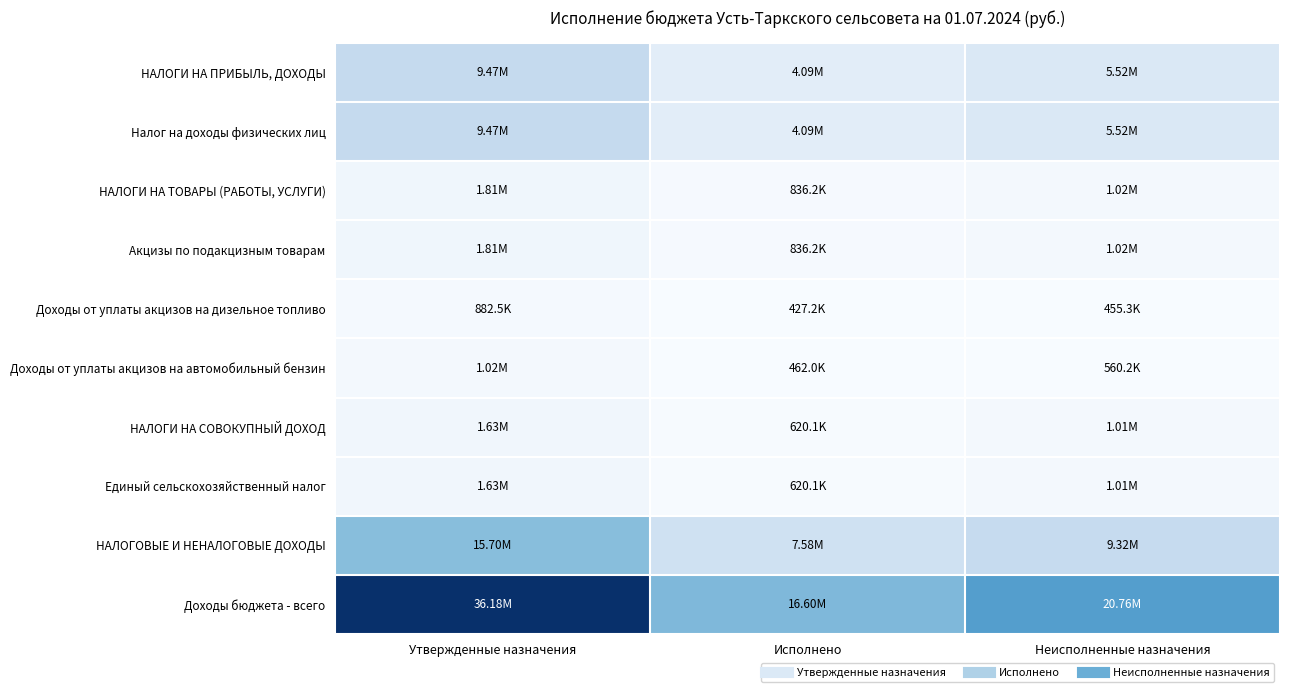

At Неисполненные назначения, list the series in order from smallest to largest.

Доходы от уплаты акцизов на дизельное топливо, Доходы от уплаты акцизов на автомобильный бензин, НАЛОГИ НА СОВОКУПНЫЙ ДОХОД, Единый сельскохозяйственный налог, НАЛОГИ НА ТОВАРЫ (РАБОТЫ, УСЛУГИ), Акцизы по подакцизным товарам, НАЛОГИ НА ПРИБЫЛЬ, ДОХОДЫ, Налог на доходы физических лиц, НАЛОГОВЫЕ И НЕНАЛОГОВЫЕ ДОХОДЫ, Доходы бюджета - всего